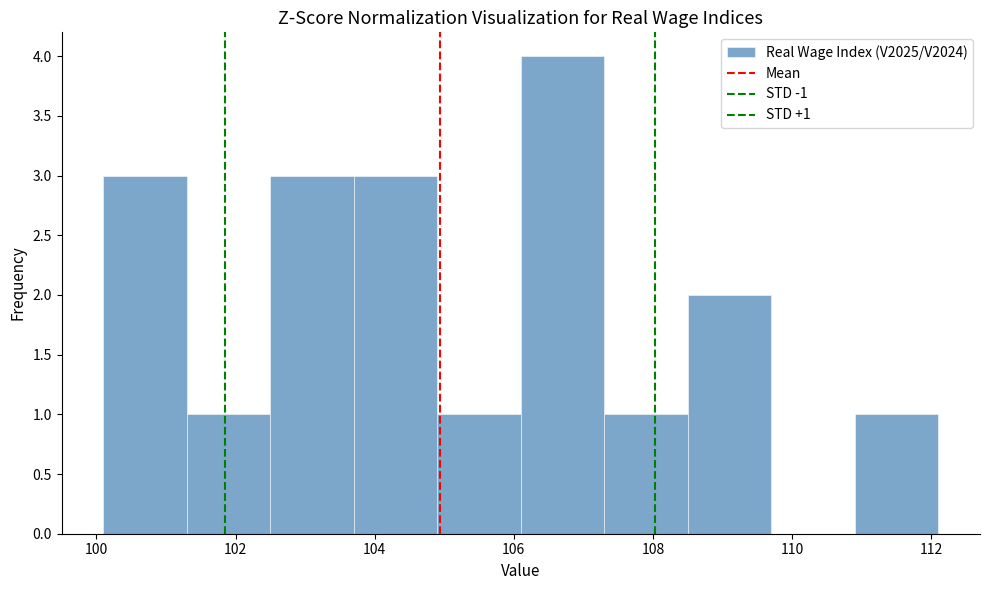

Over which range of the x-axis is the bar tallest?

106.1 to 107.3